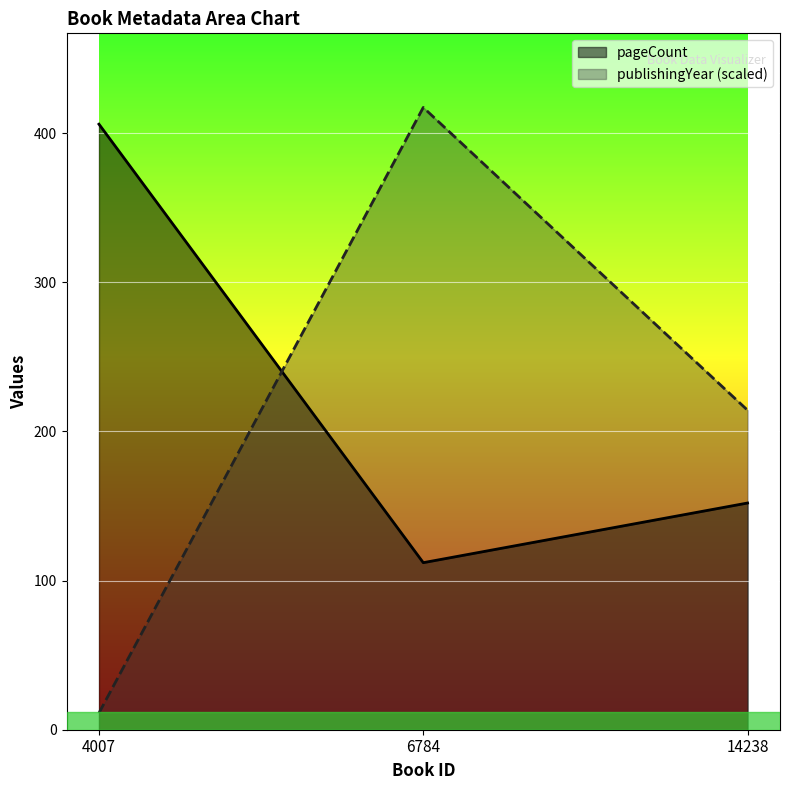

Reading left to right, transcribe all the data shown in this chart.

pageCount: 406.0	112.0	152.0
publishingYear: 11.2	417.2	214.2